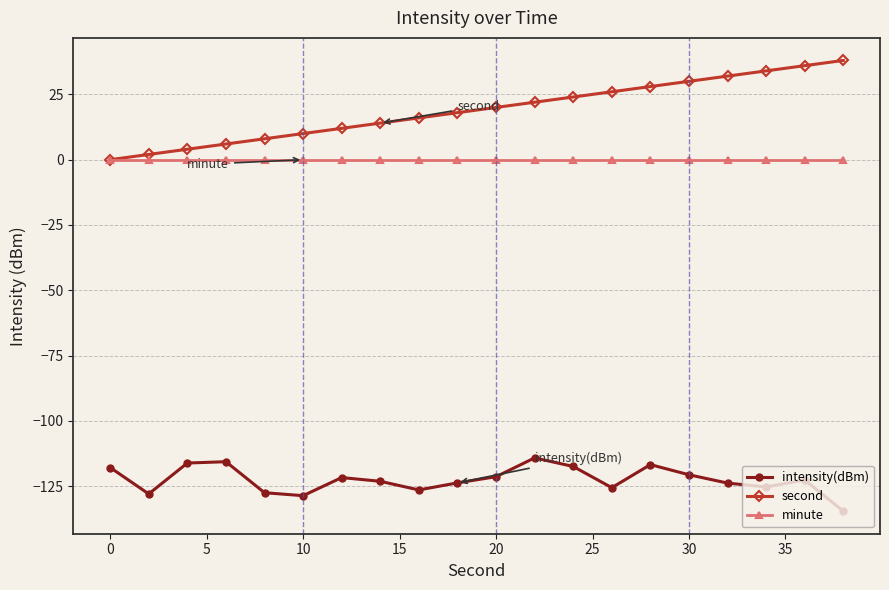

True or false: intensity(dBm) has more than 0 interior local peaks.

True